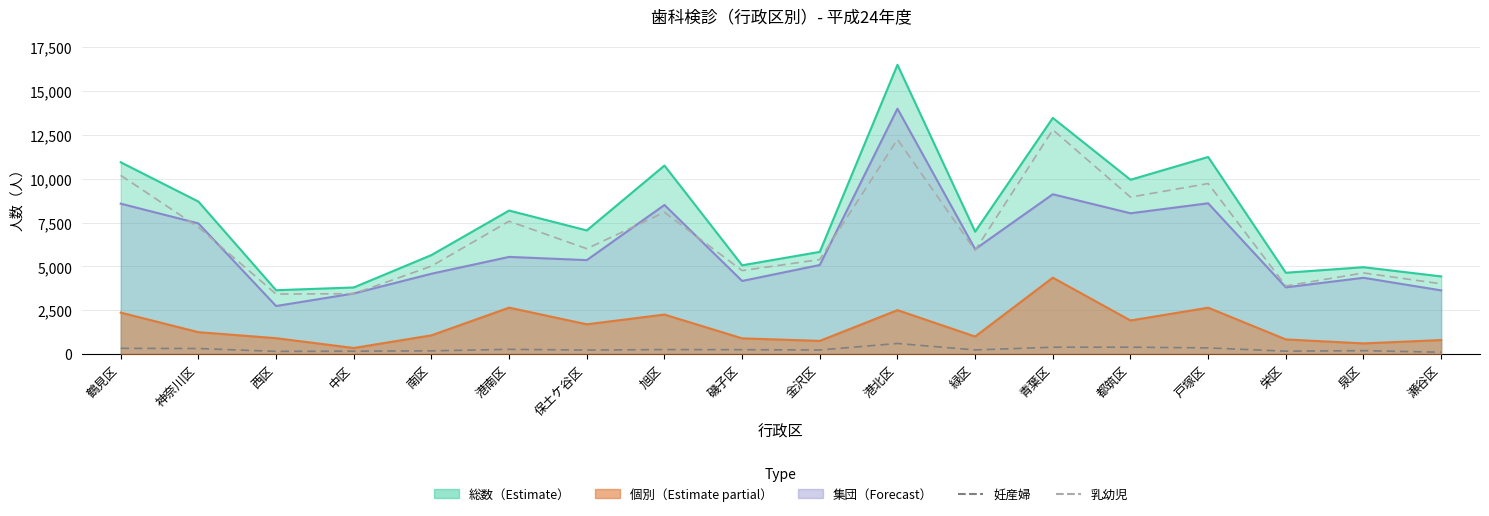

Does the chart display data point markers on the line(s)?

No